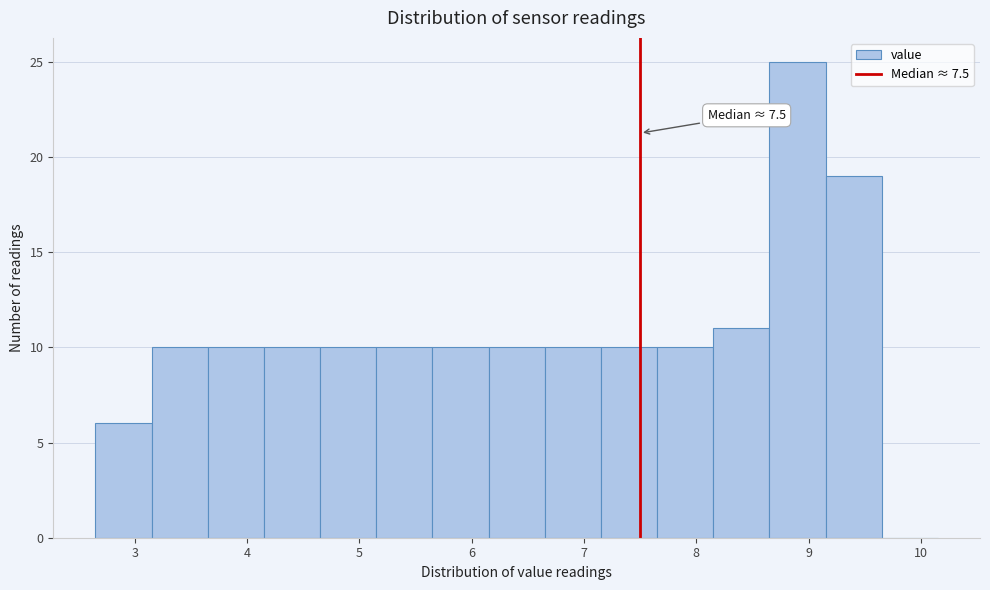

Which range on the x-axis has the tallest bar?

8.65 to 9.15